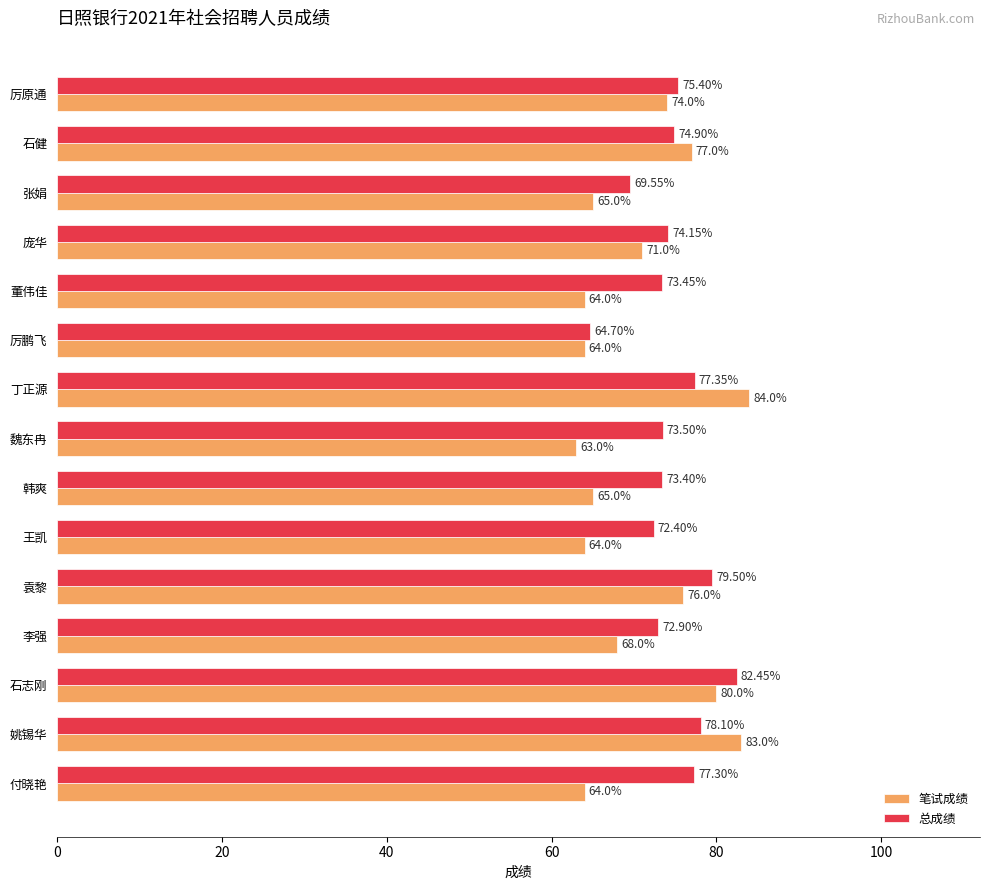

At which label is 笔试成绩 closest to 73?

厉原通